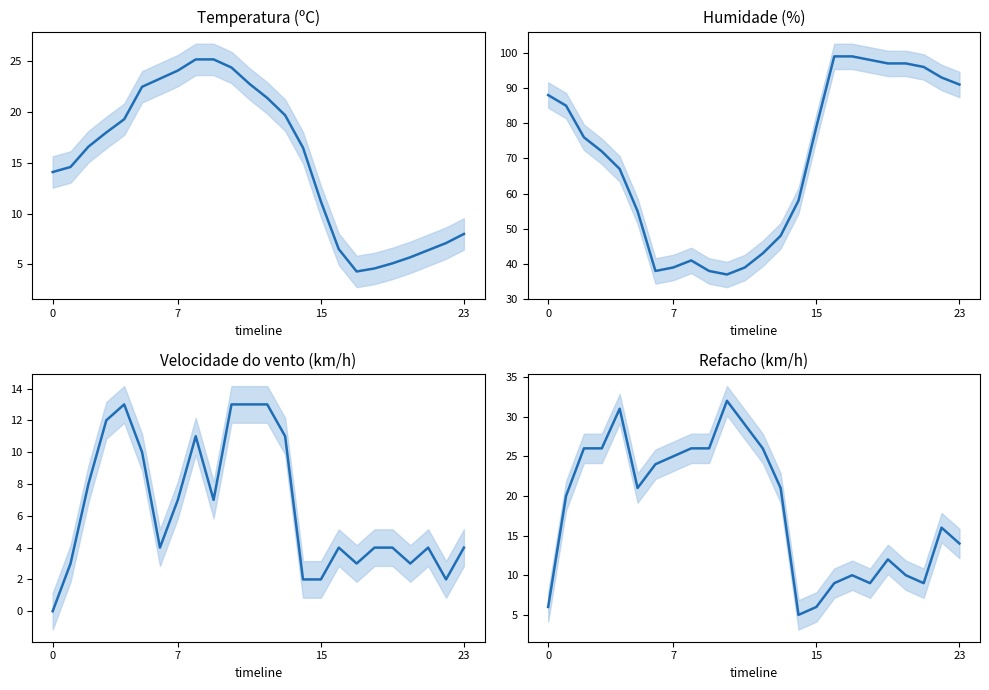

What is the difference between the second highest and minimum values in the Refacho (km/h) series?

26.0